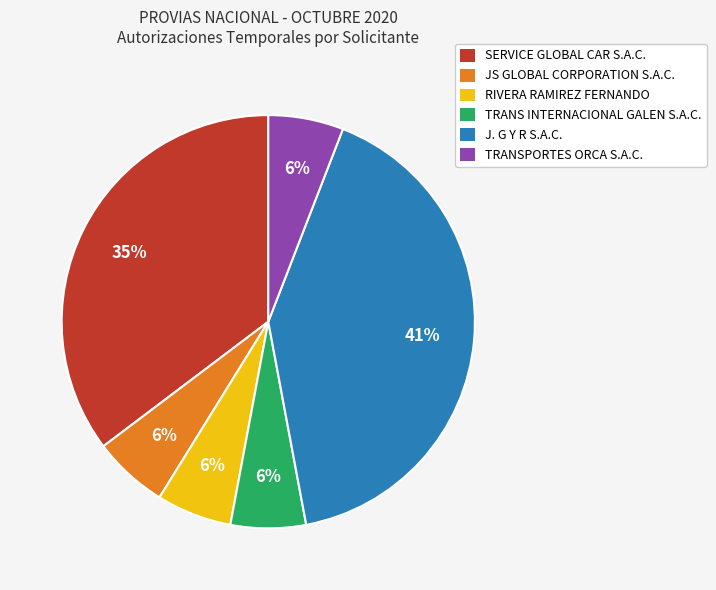

How many slices are in this pie chart?

6